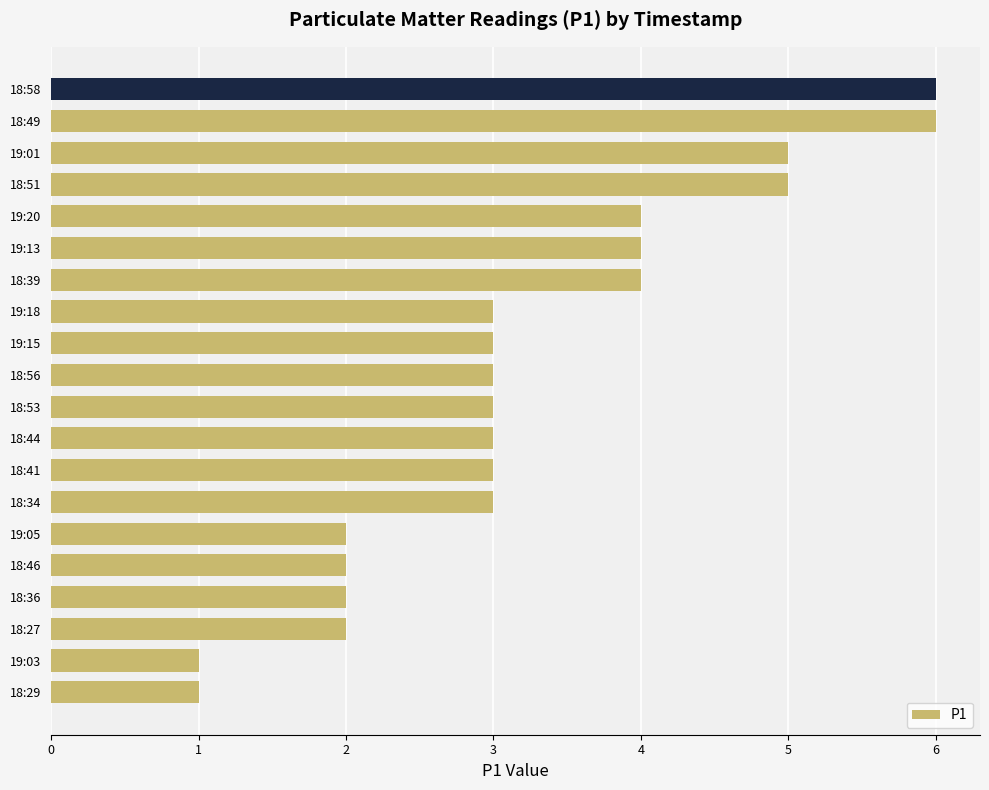

How many data points does each series have?

20